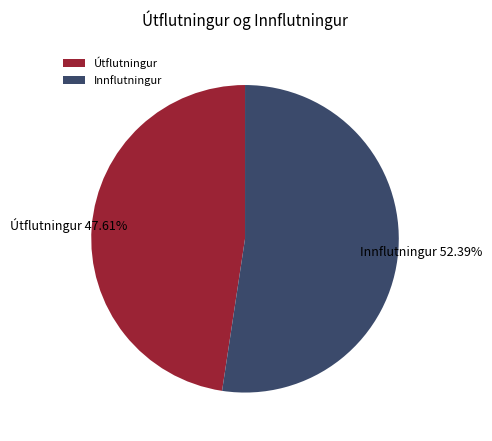

Rank the categories by value from highest to lowest.

Innflutningur, Útflutningur